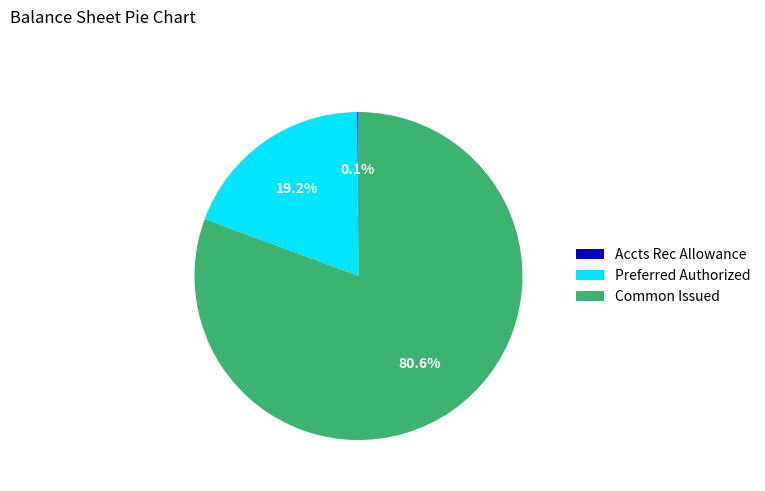

Is there any slice that represents more than half of the pie?

Yes